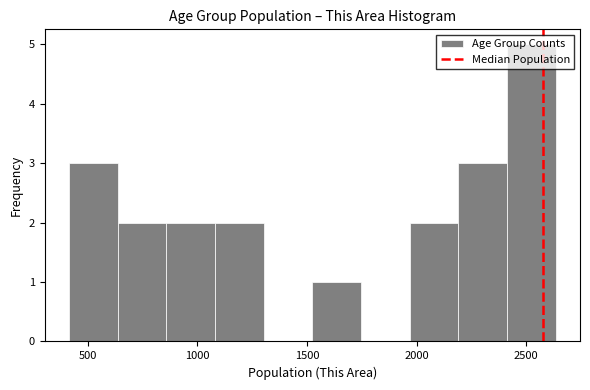

Reading left to right, transcribe this chart: for each bar, give the range it covers on the x-axis and its height. Neither the bar edges nor the heights are printed on the chart, so give them approximately, as read against the axes.

400 to 650: 3
650 to 850: 2
850 to 1100: 2
1100 to 1300: 2
1300 to 1500: 0
1500 to 1750: 1
1750 to 1950: 0
1950 to 2200: 2
2200 to 2400: 3
2400 to 2650: 5